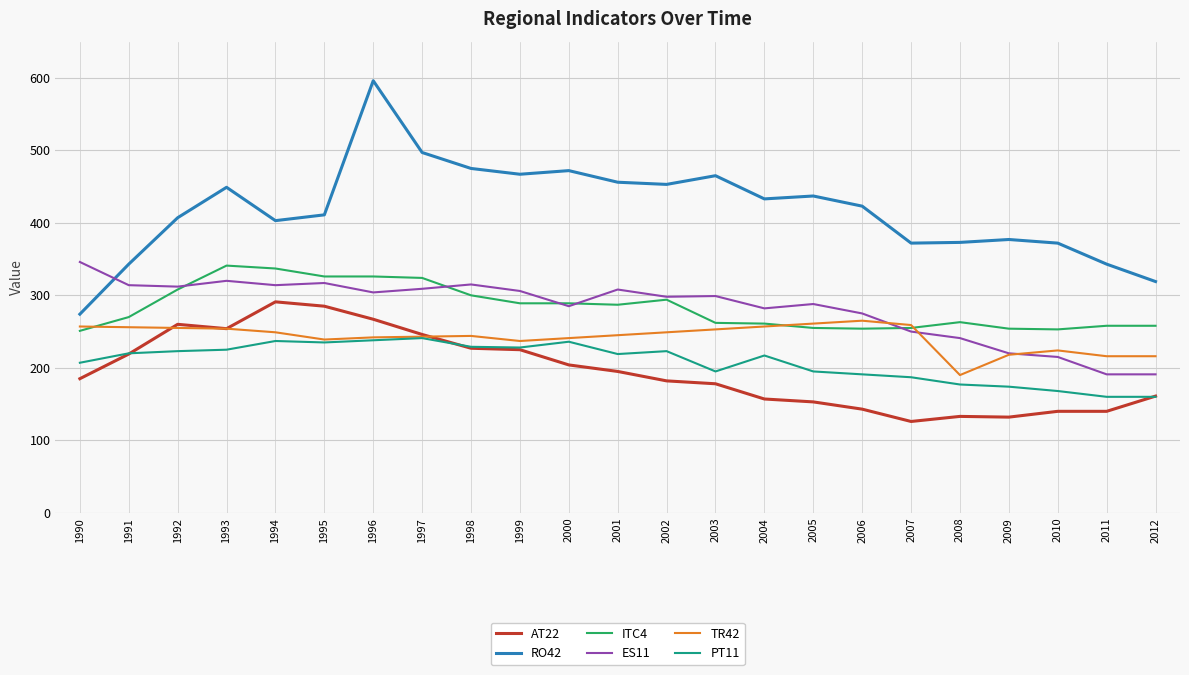

Read the ITC4 value at 1994, to the nearest 5.

335